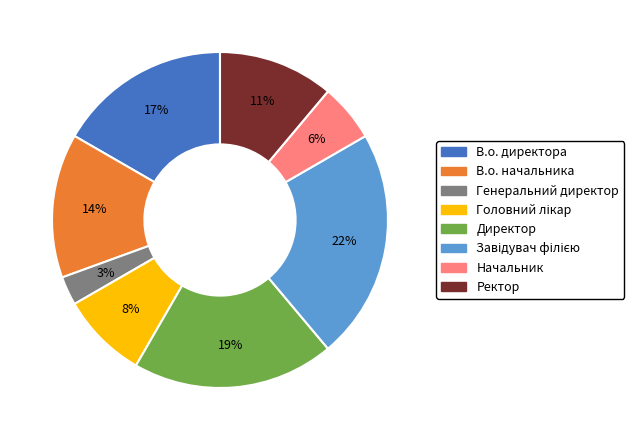

Is there any slice that represents more than half of the pie?

No